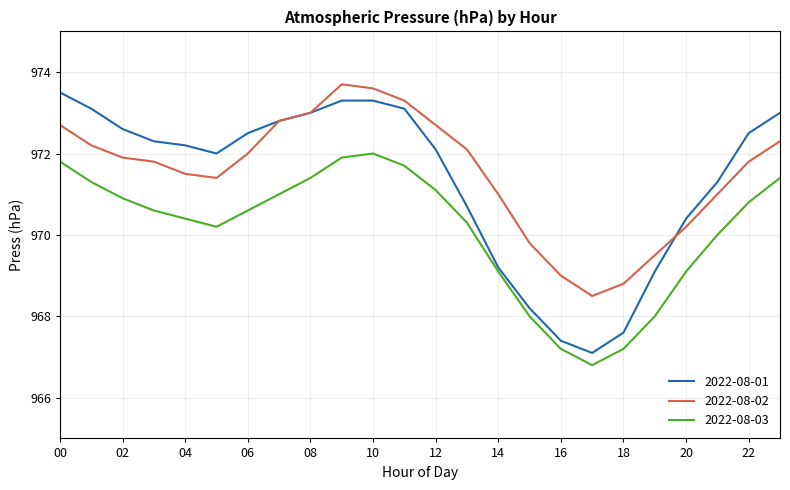

Which series has the largest range (max minus min)?

2022-08-01